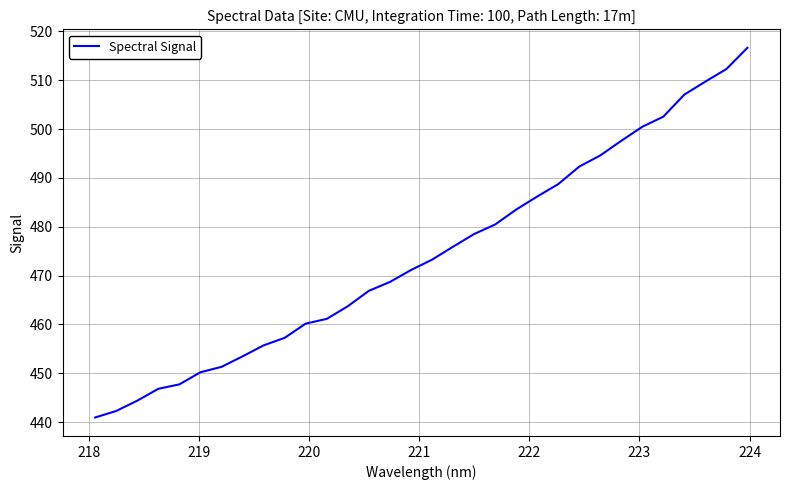

What is the difference between the maximum and minimum values?

75.7